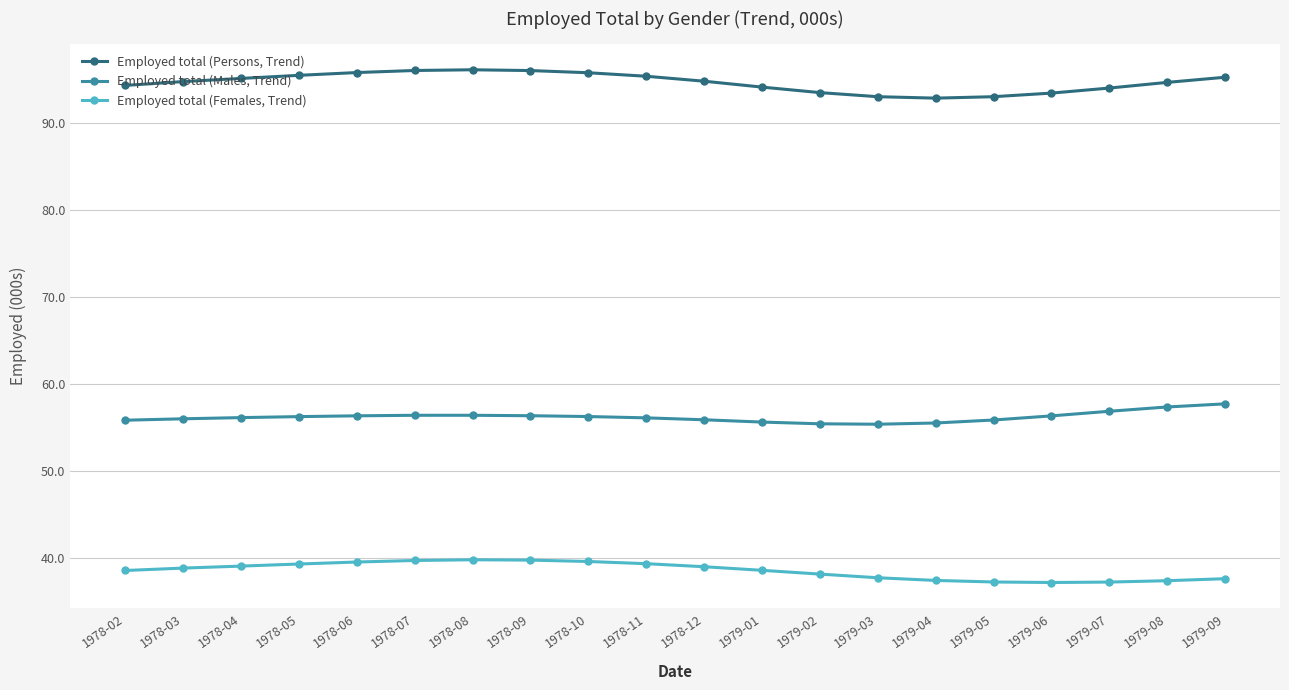

True or false: Employed total (Persons, Trend) and Employed total (Males, Trend) intersect in this chart.

False